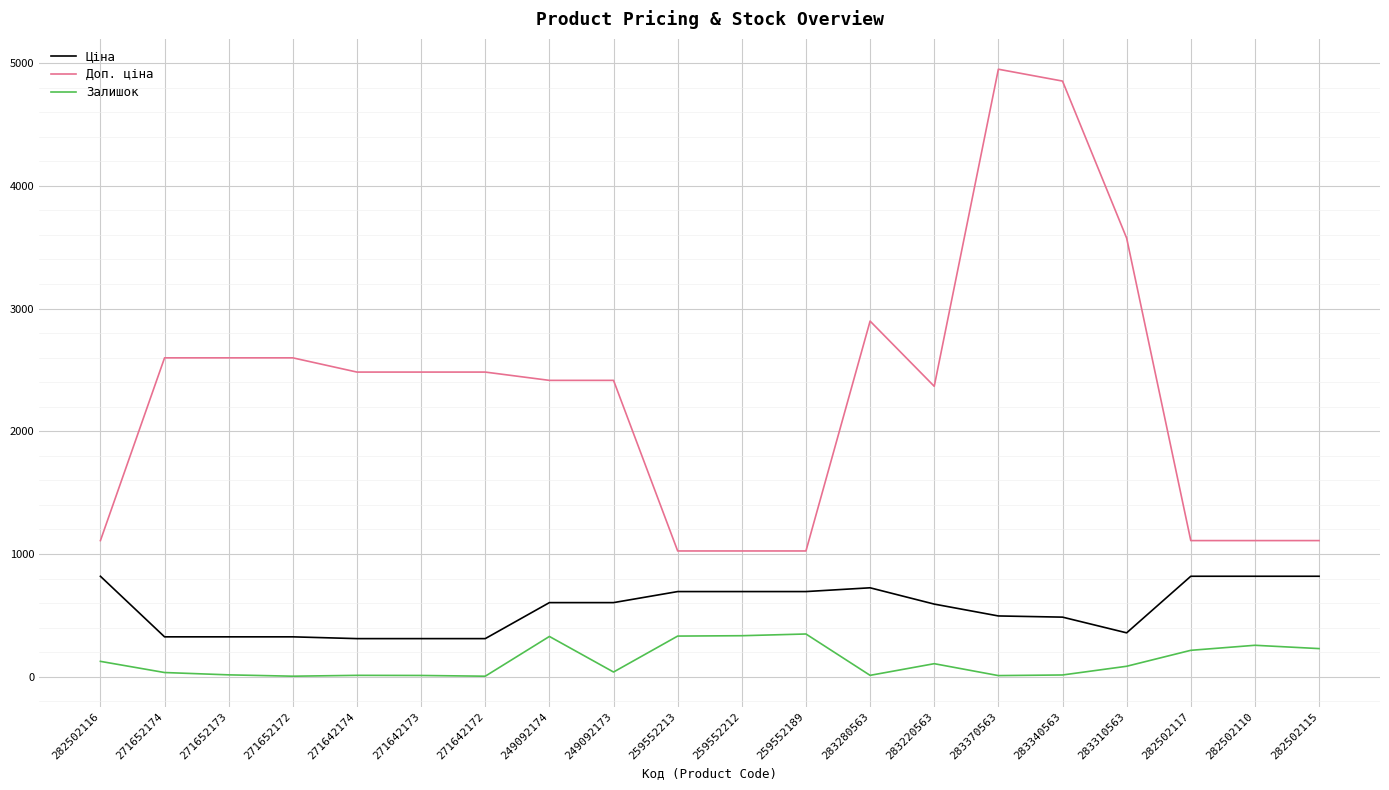

The value of Ціна at 283370563 is 876.5. True or false?

False